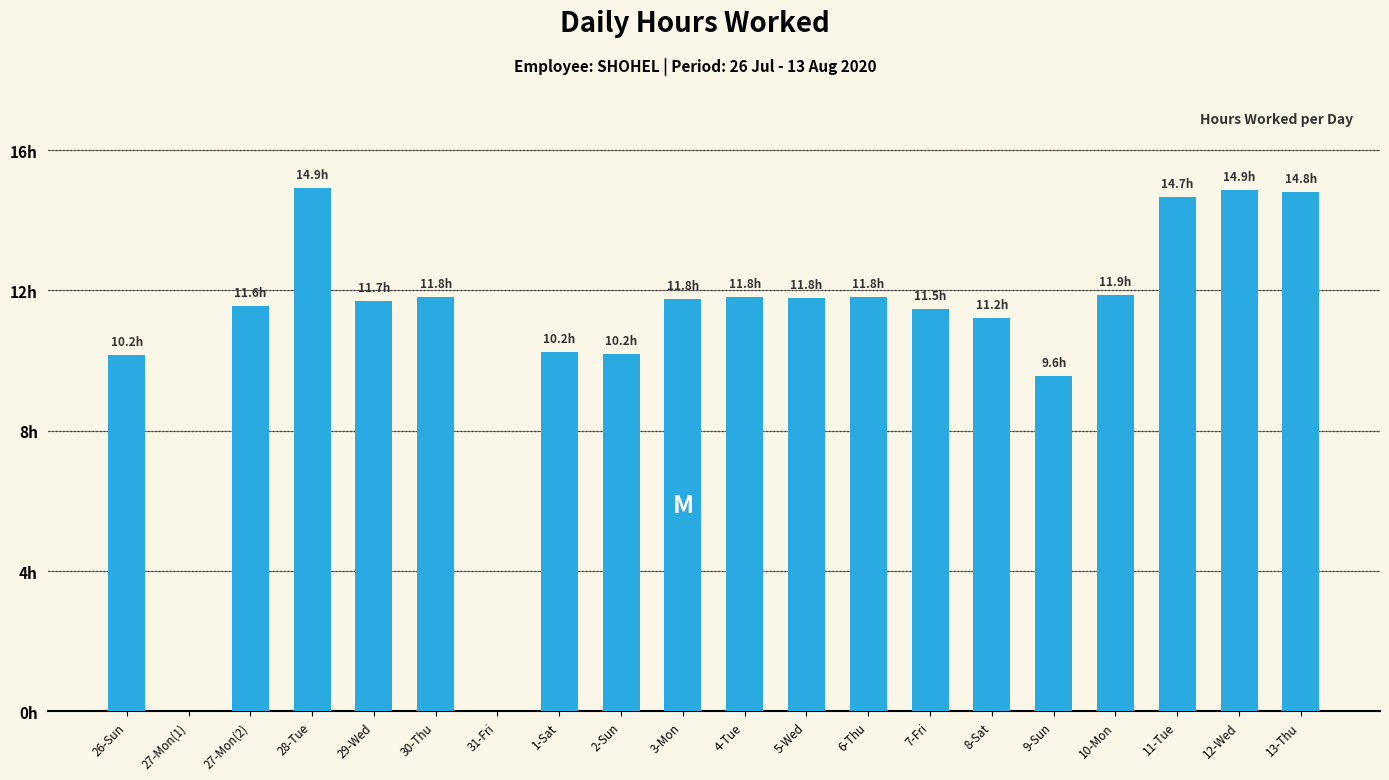

Is it true that the value at 5-Wed is 17.5?

False